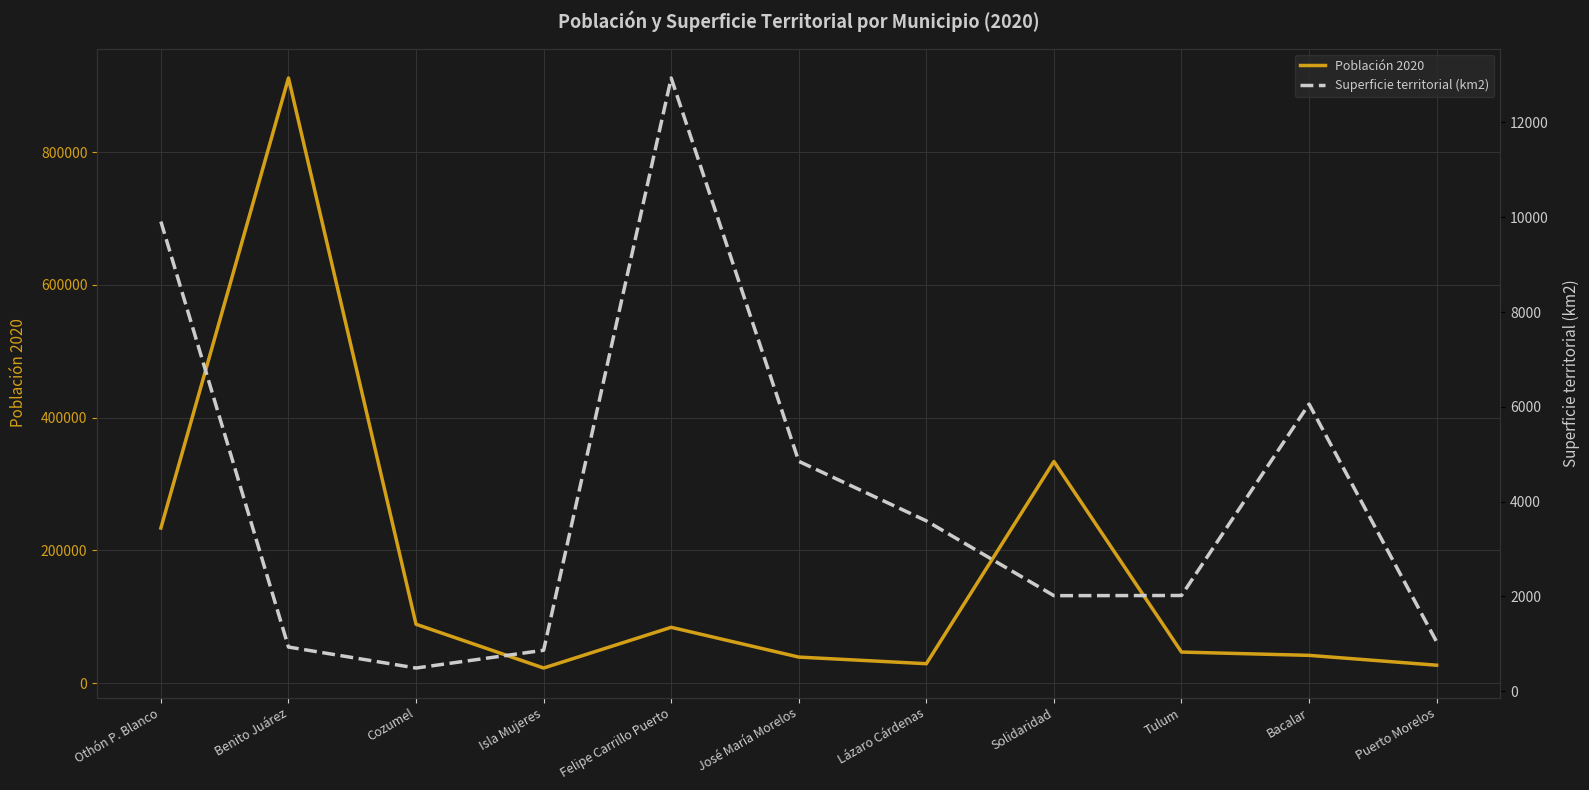

Where is Población 2020 nearest to the value 467094?

Solidaridad